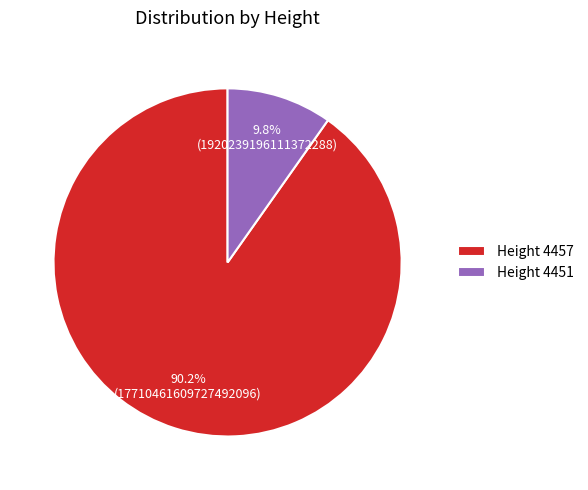

Between Height 4451 and Height 4457, which is larger?

Height 4457